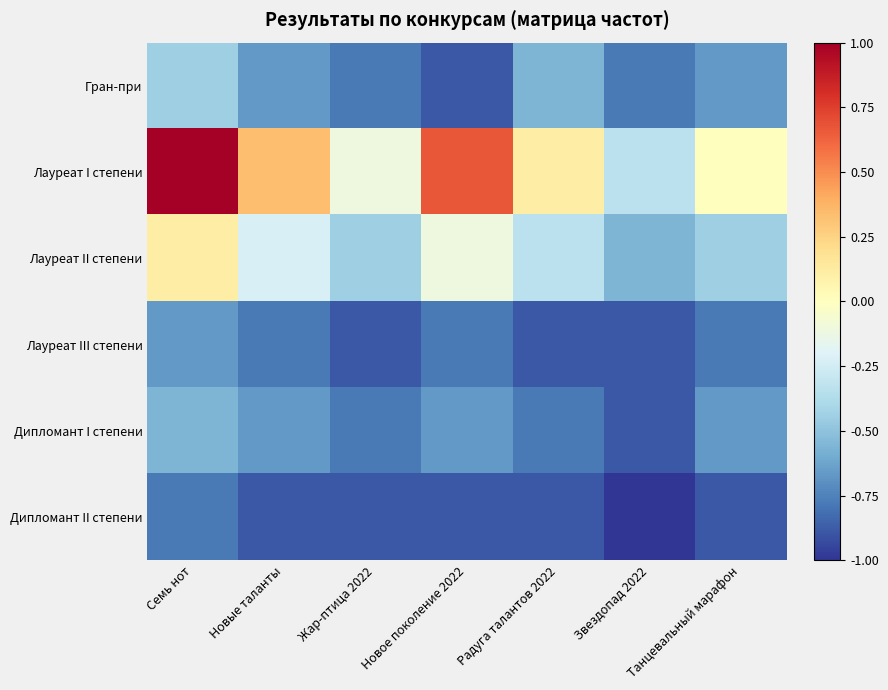

How many series are shown in this chart?

6